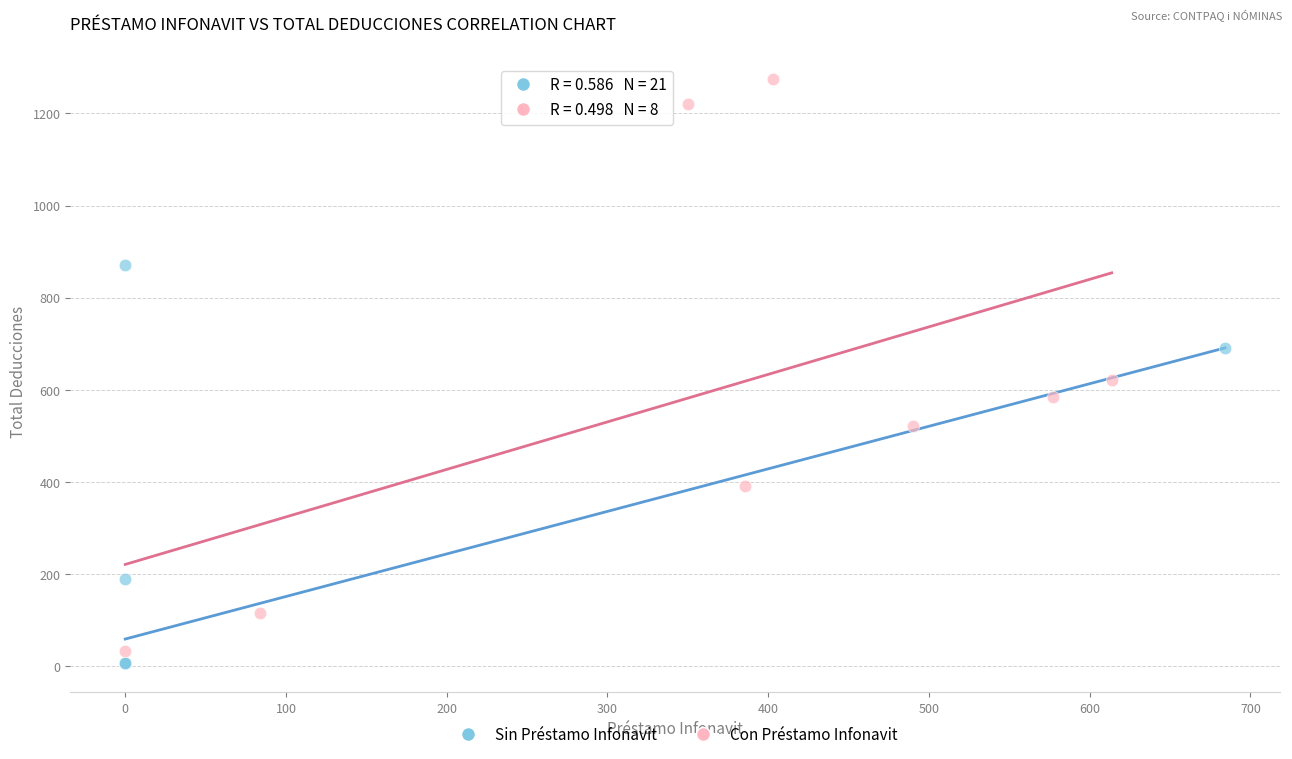

Which series contains the highest Y value?

Con Préstamo Infonavit